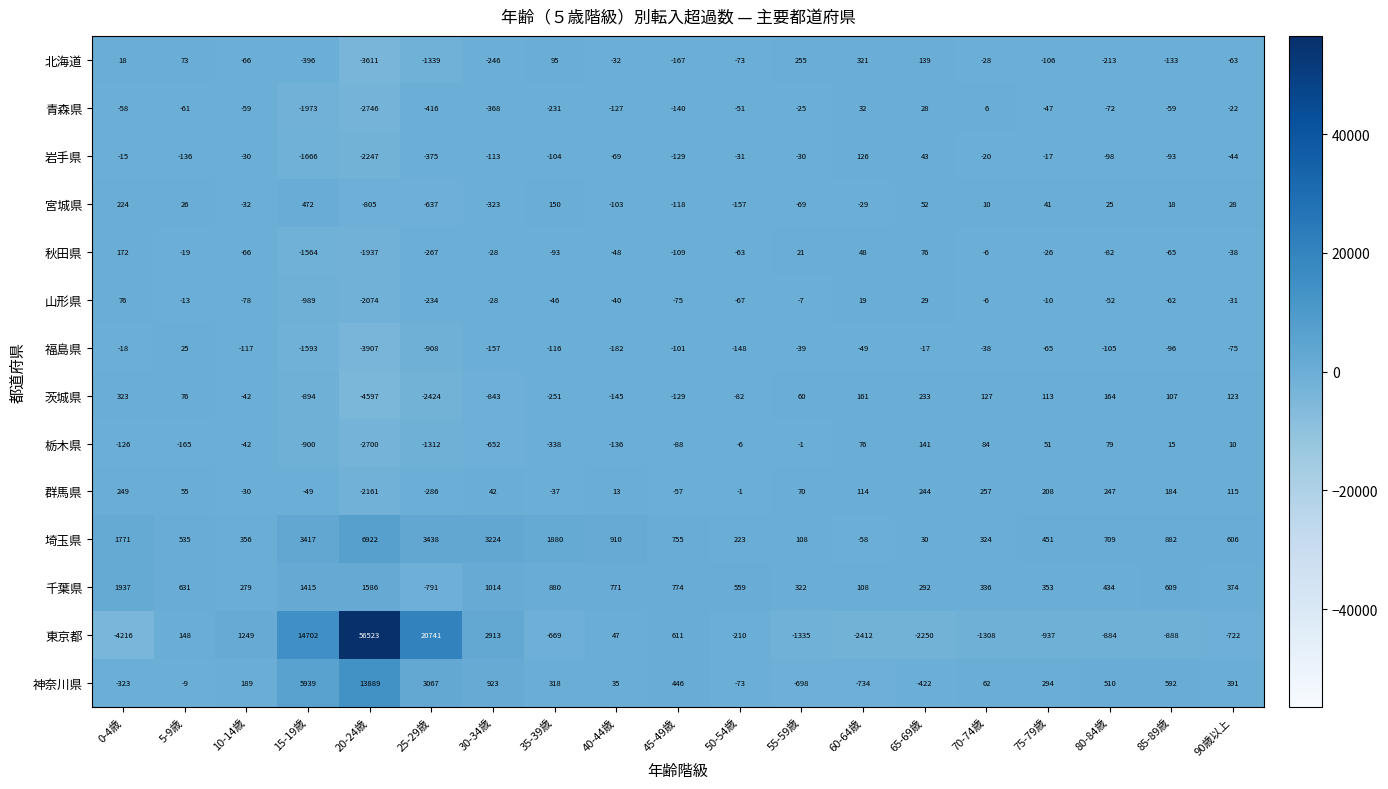

Which series has the largest total across all categories?

東京都